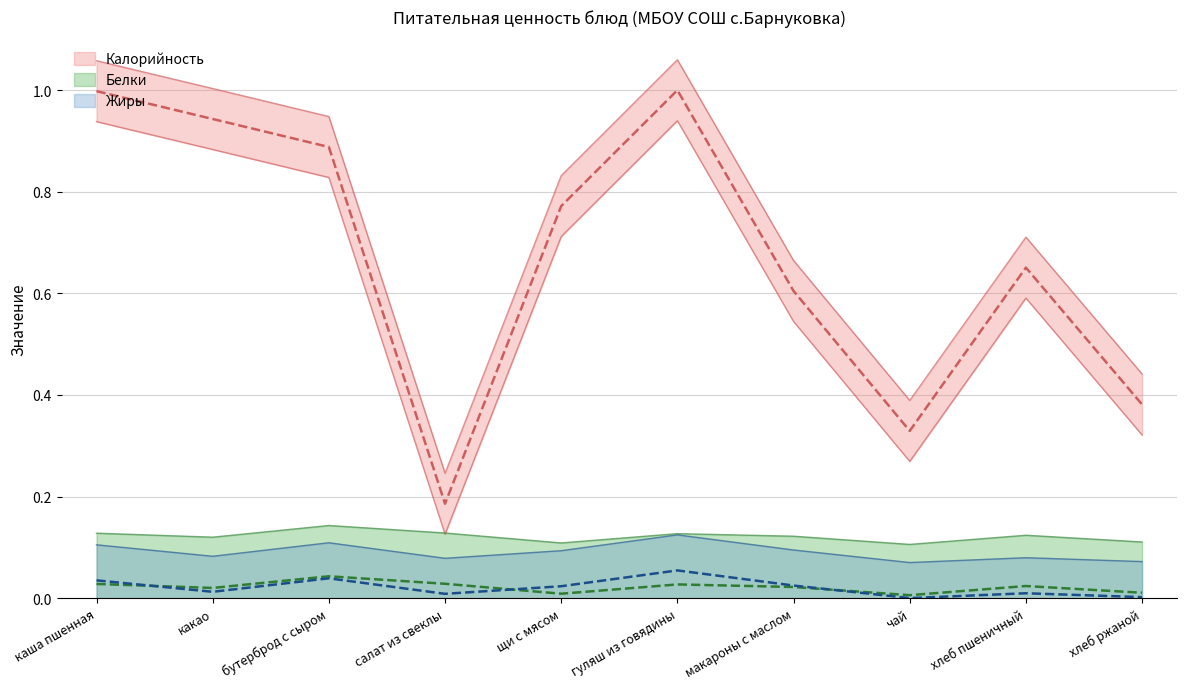

How many values in the Жиры series exceed 0?

9